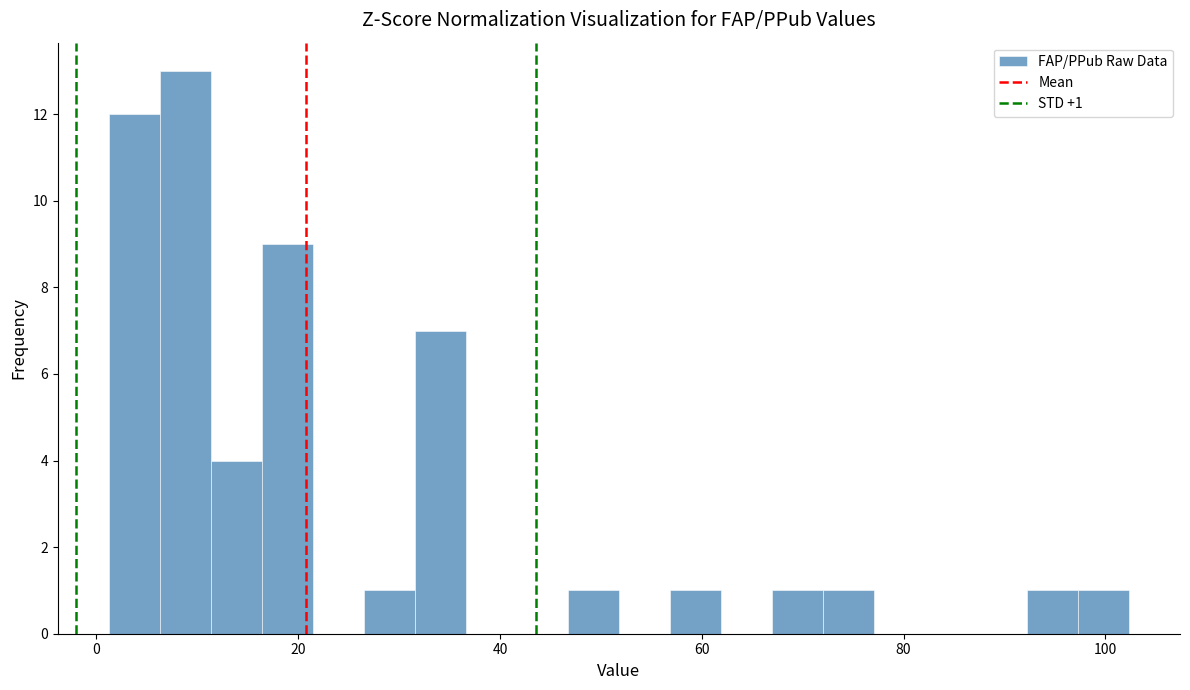

Around what value on the x-axis is the tallest bar? Give the approximate position of its centre, as read against the axis.

8